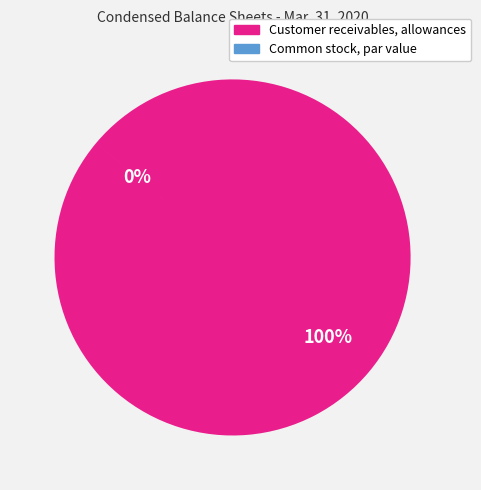

How many slices are in this pie chart?

2